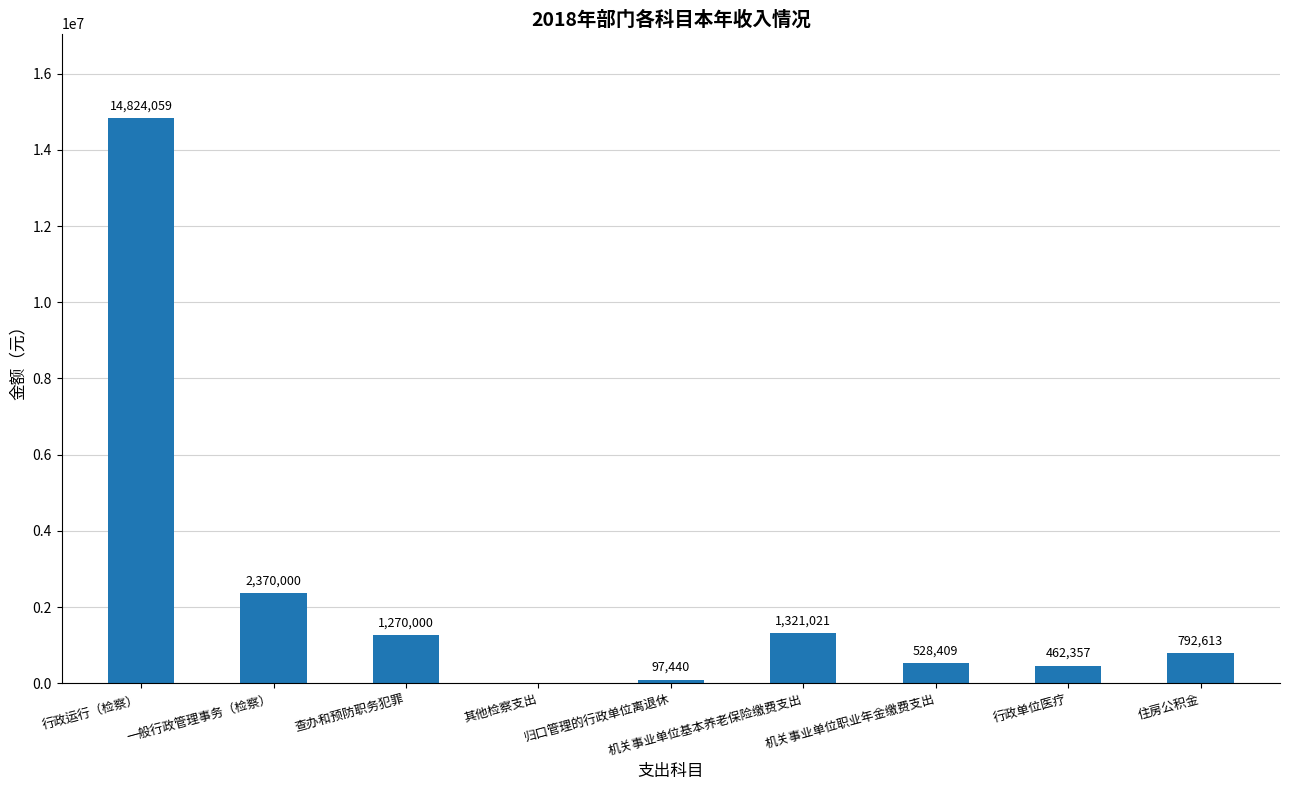

The value at 行政运行（检察） is 4679556.4. True or false?

False